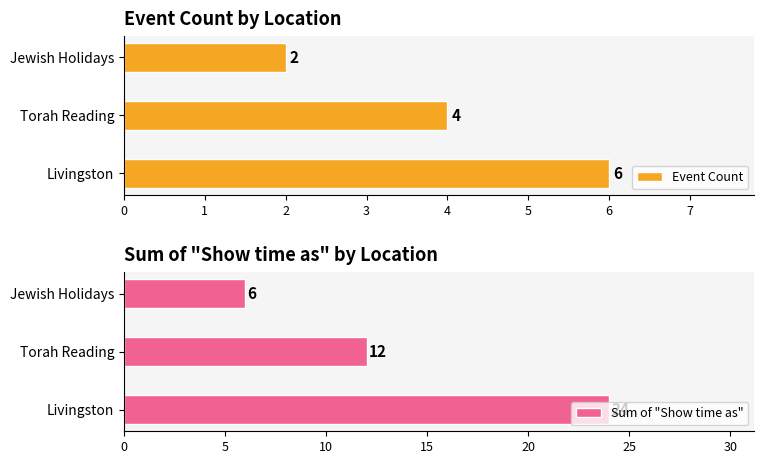

How many bars are there in each group?

2